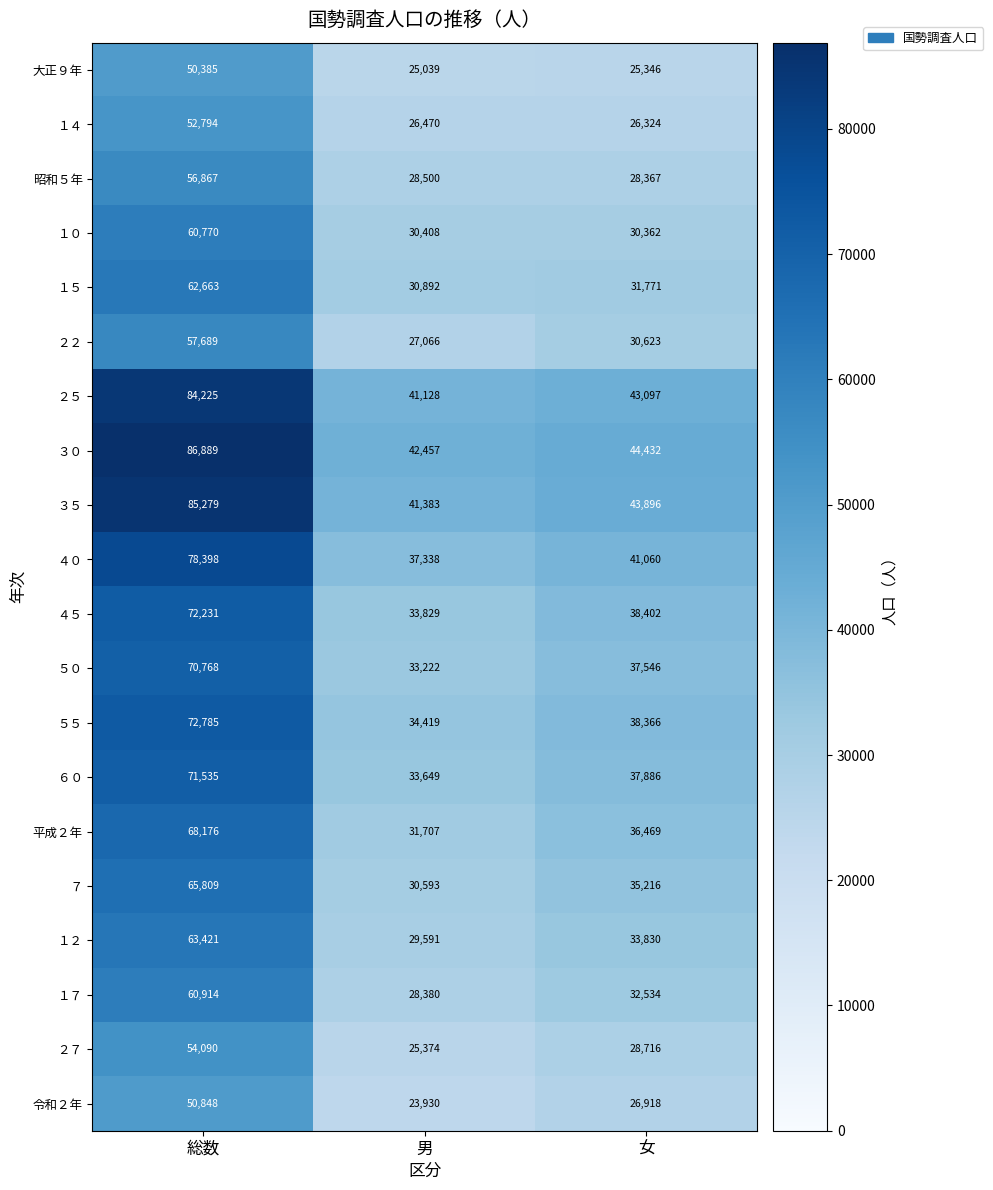

The ６０ series shows 37886 at 女. True or false?

True